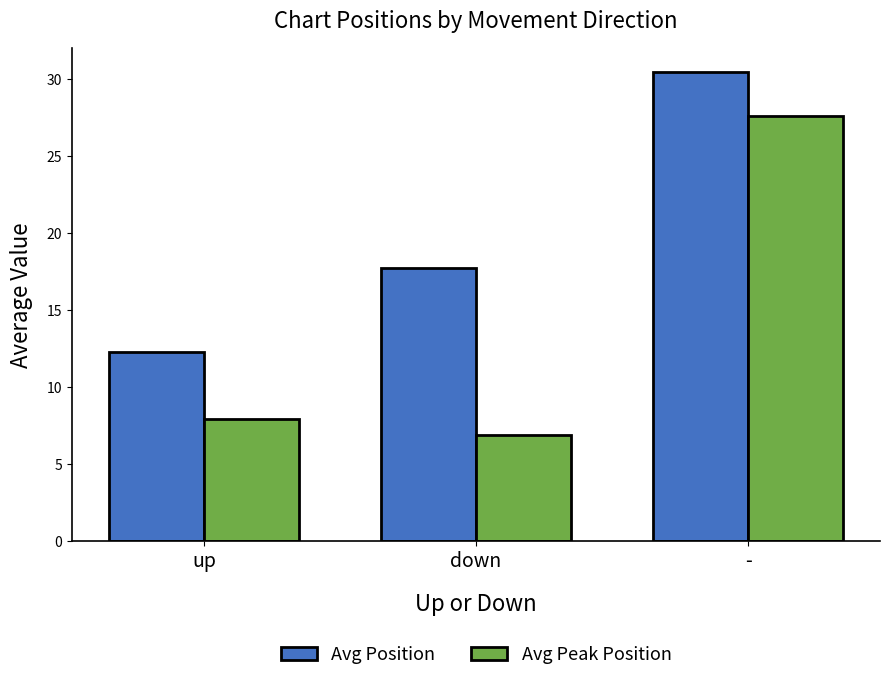

What is the difference between the maximum and minimum values in the Avg Peak Position series?

20.7